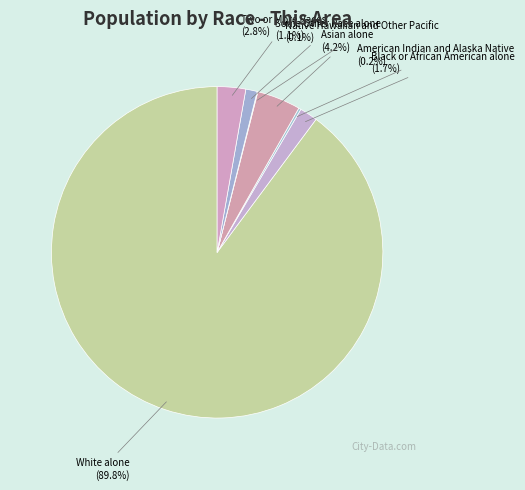

Combined, what portion of the pie is Two or More Races and Asian alone?

7.0%